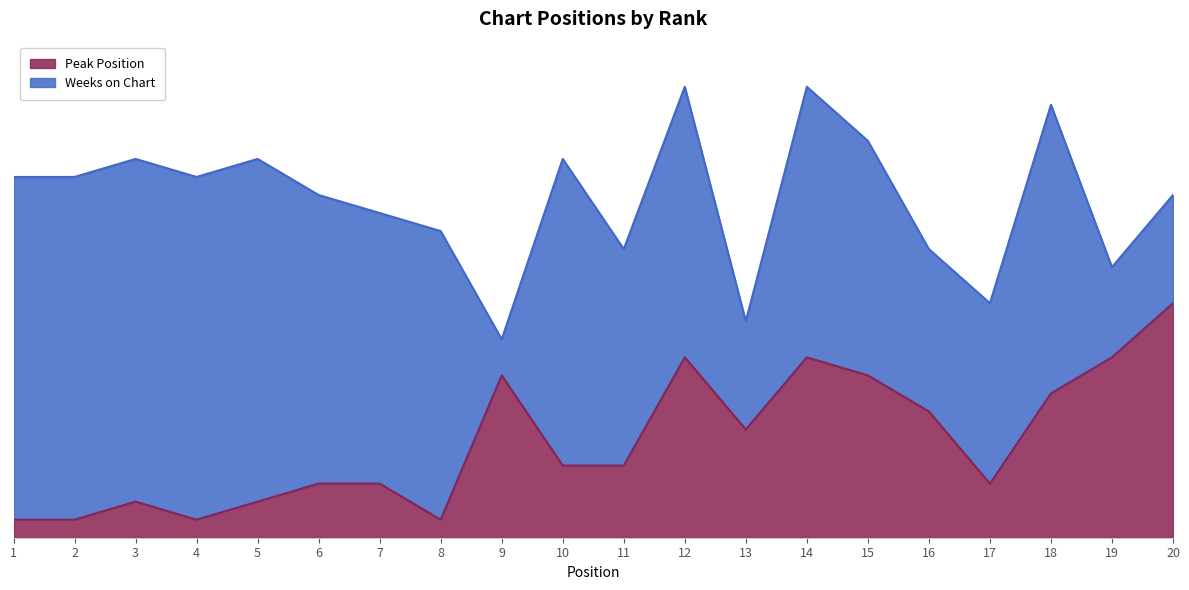

What is the change in value from 4 to 12?

+9